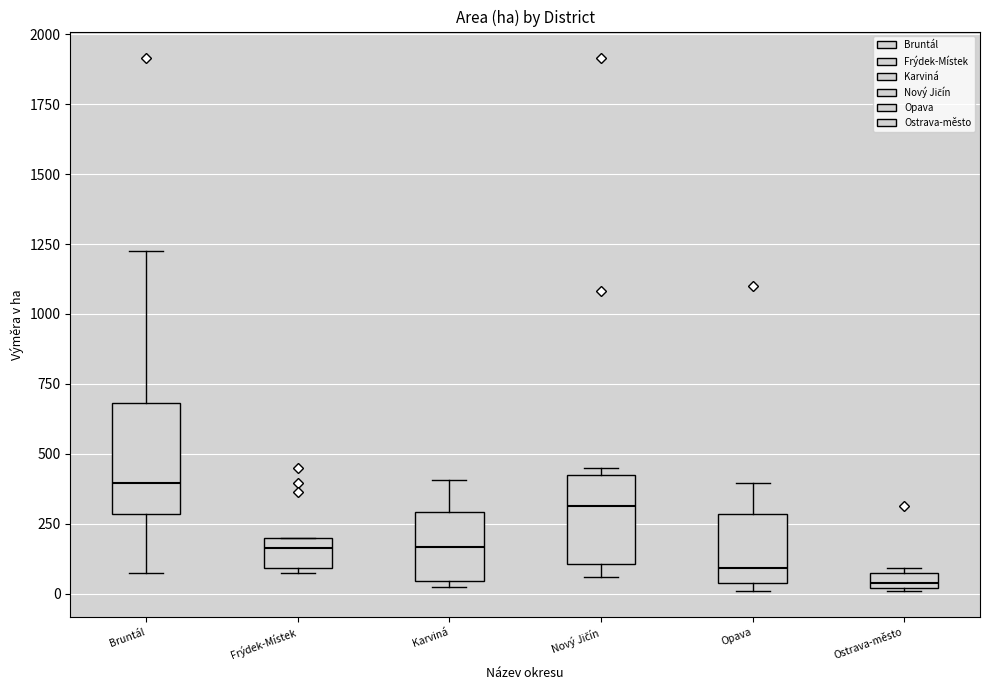

Where is the upper edge of the box for Opava on the y-axis? The values are not printed on the chart, so give them approximately, as read against the axis.

300